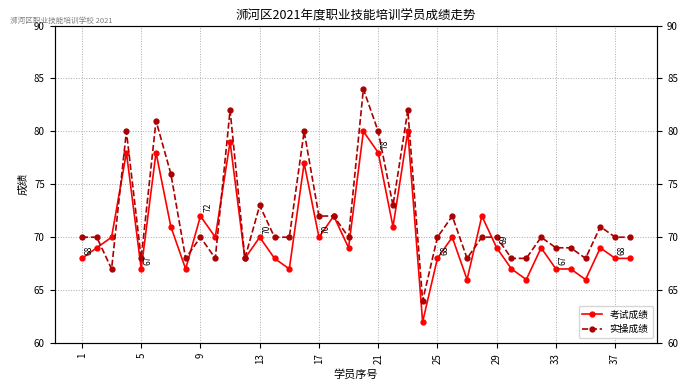

What is the smallest value displayed?

62